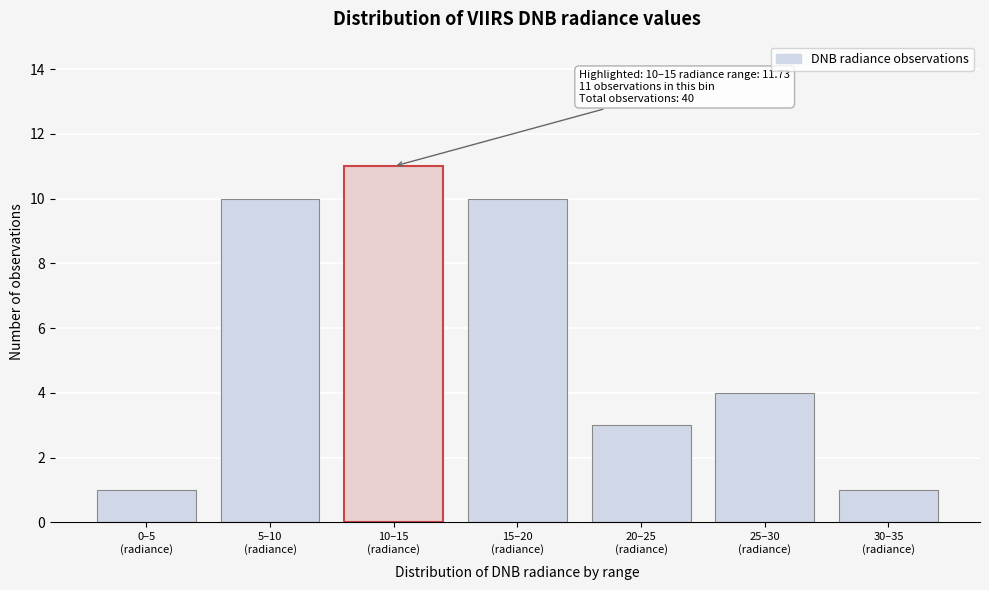

Reading left to right, transcribe all the data shown in this chart.

1	10	11	10	3	4	1